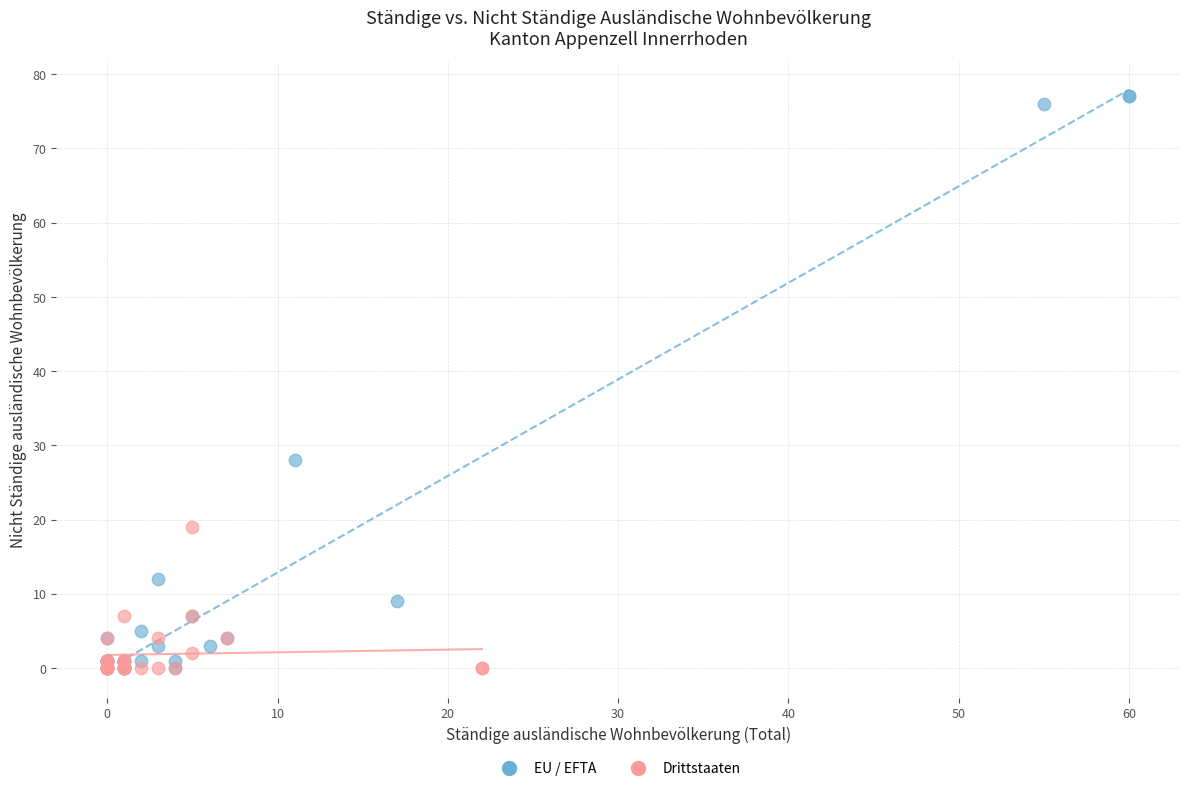

Which series contains the highest Y value?

EU / EFTA